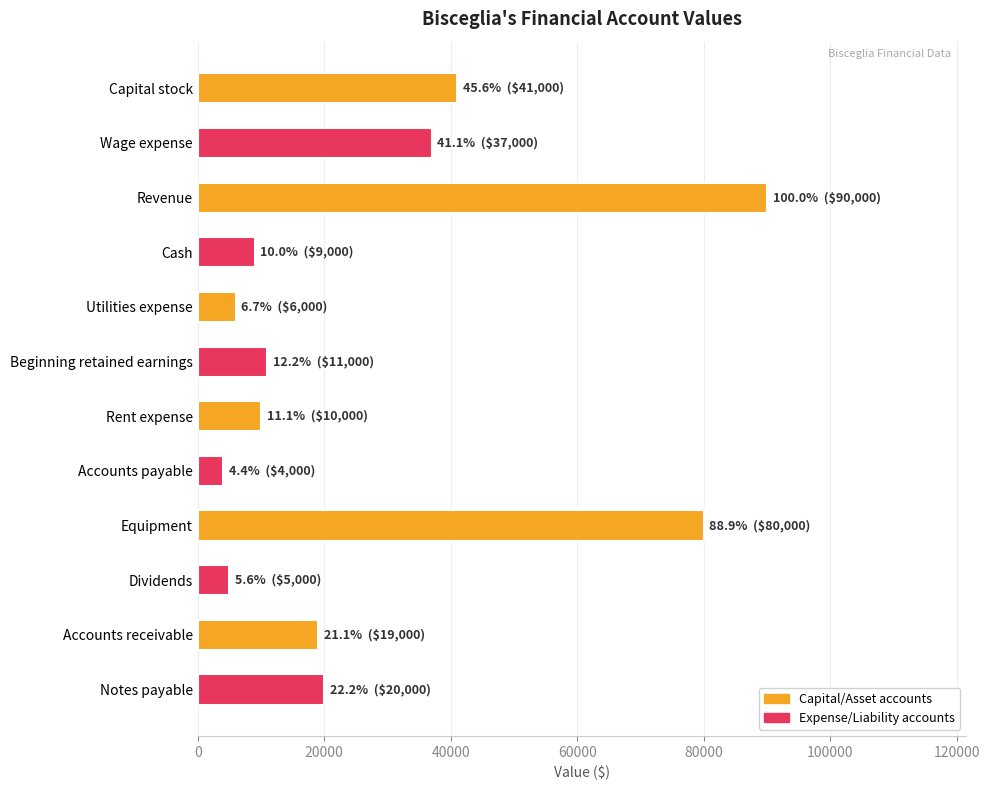

Rank the categories by value from lowest to highest.

Accounts payable, Dividends, Utilities expense, Cash, Rent expense, Beginning retained earnings, Accounts receivable, Notes payable, Wage expense, Capital stock, Equipment, Revenue